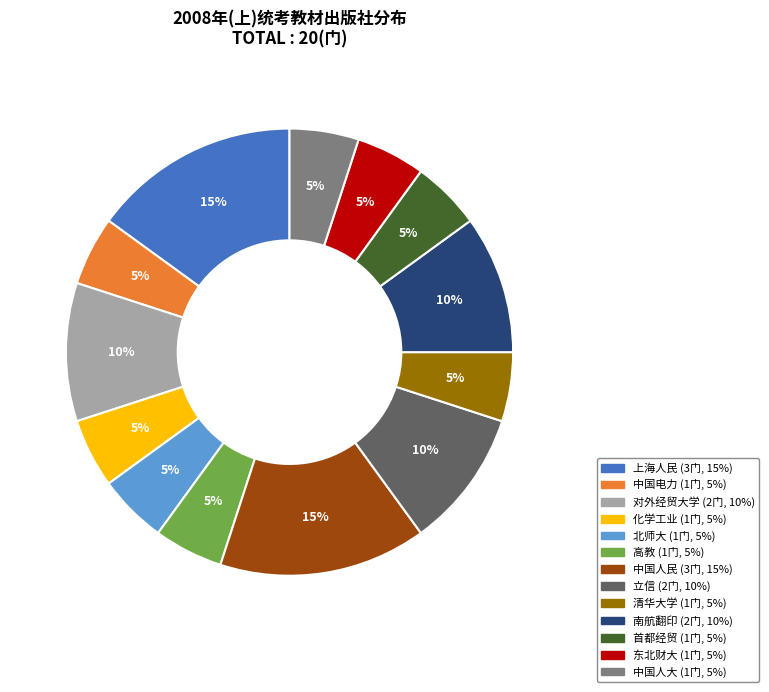

Count the number of slices in the pie.

13